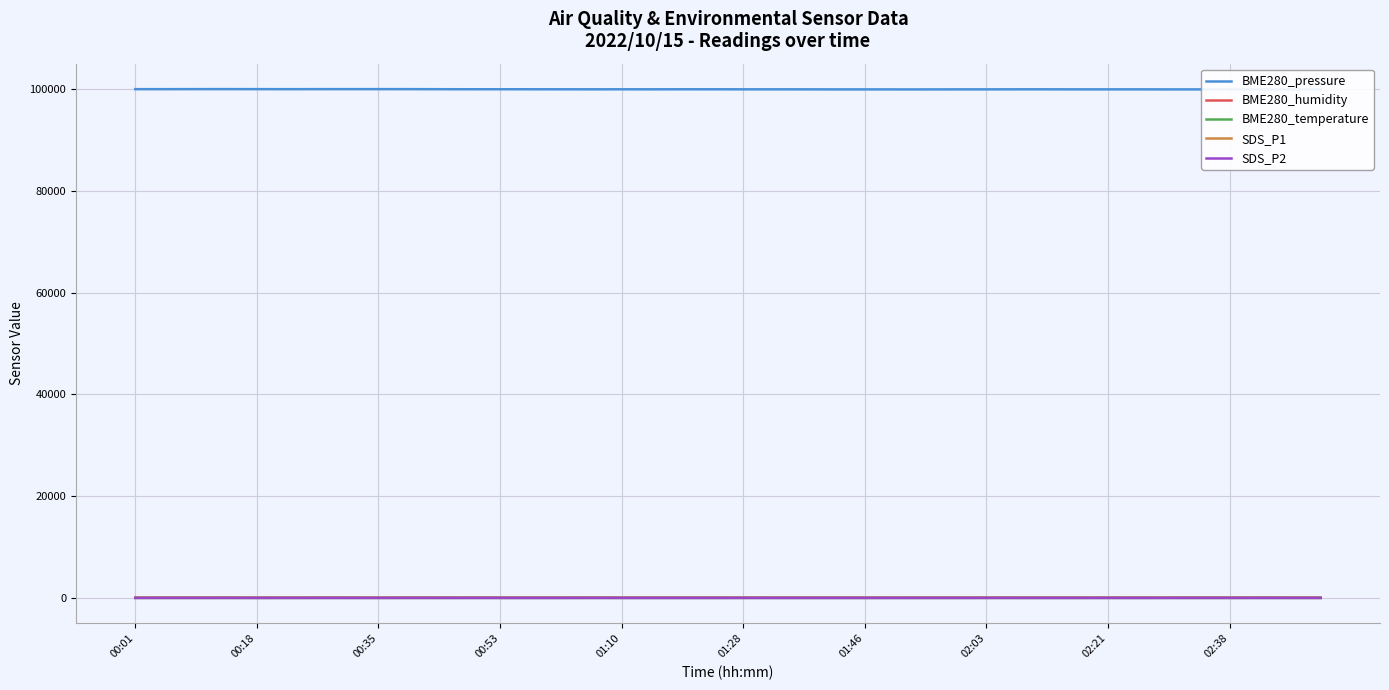

What position from the right is 00:35?

38